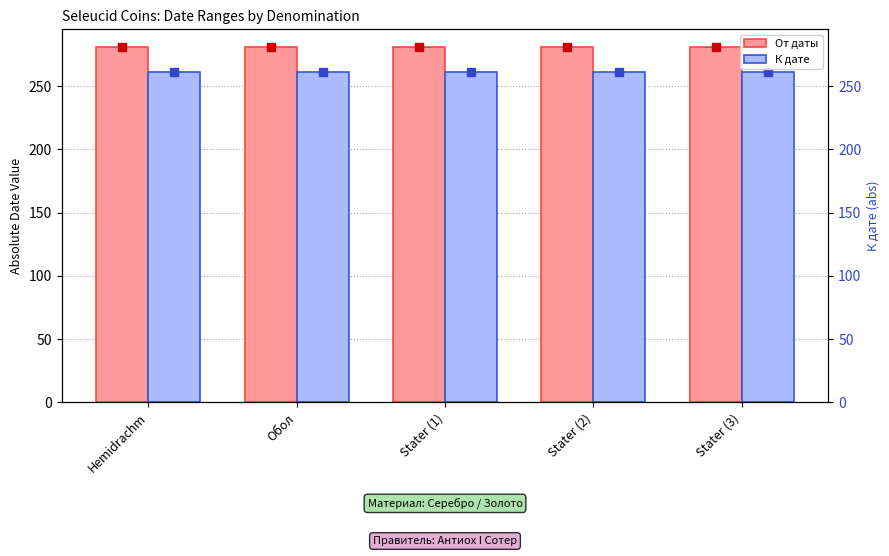

At how many categories does at least one series exceed 279?

5